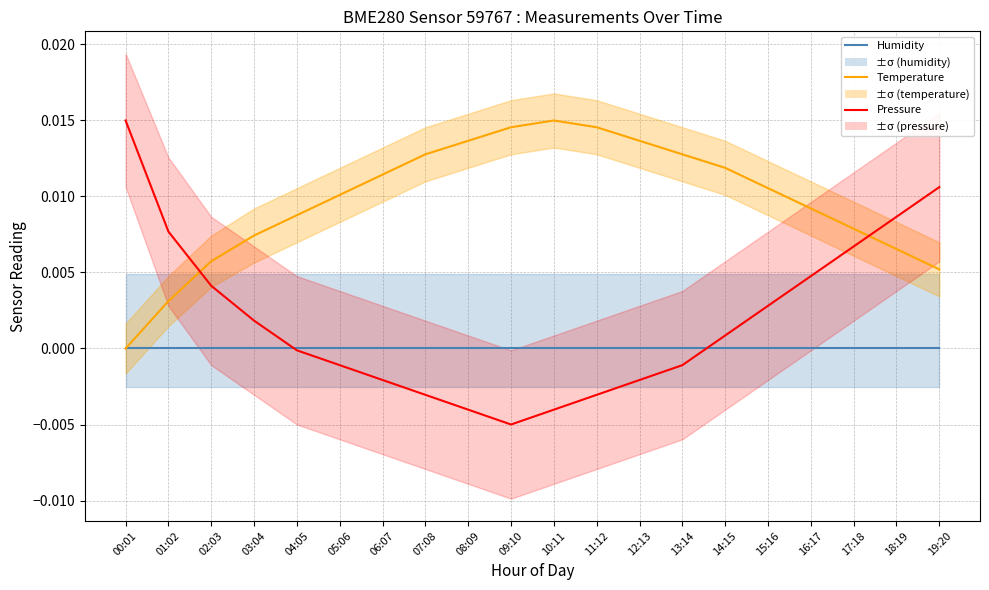

Which has a higher value, 12:13 or 05:06?

12:13